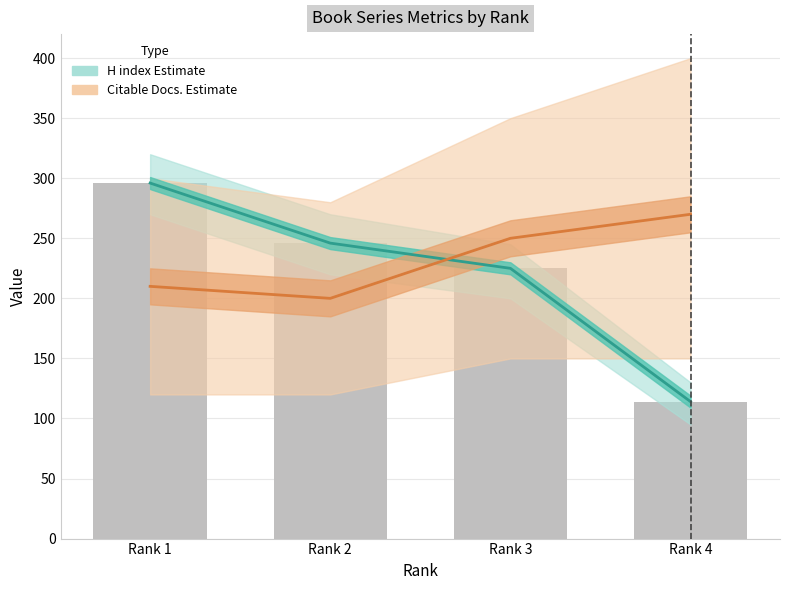

At which category does the chart reach its minimum across all series?

Rank 4